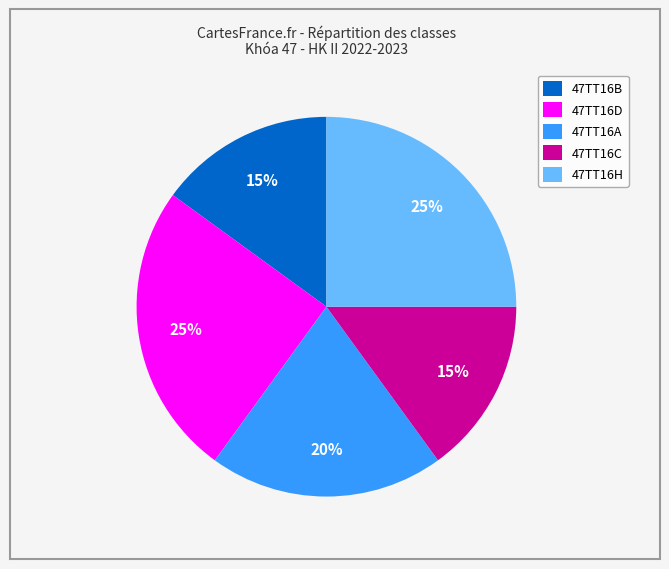

How many slices are in this pie chart?

5